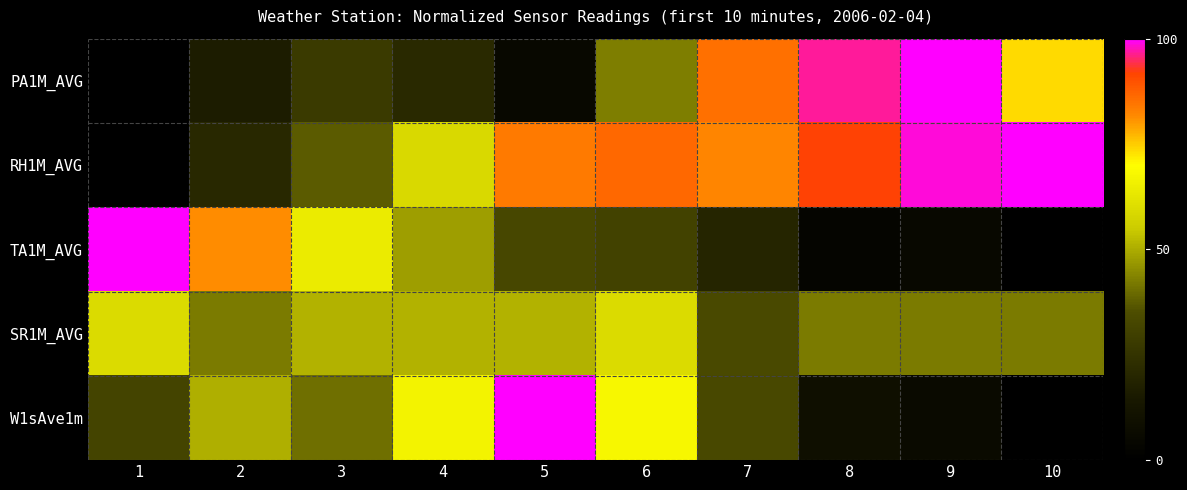

At which category is the sum across all series the highest?

6